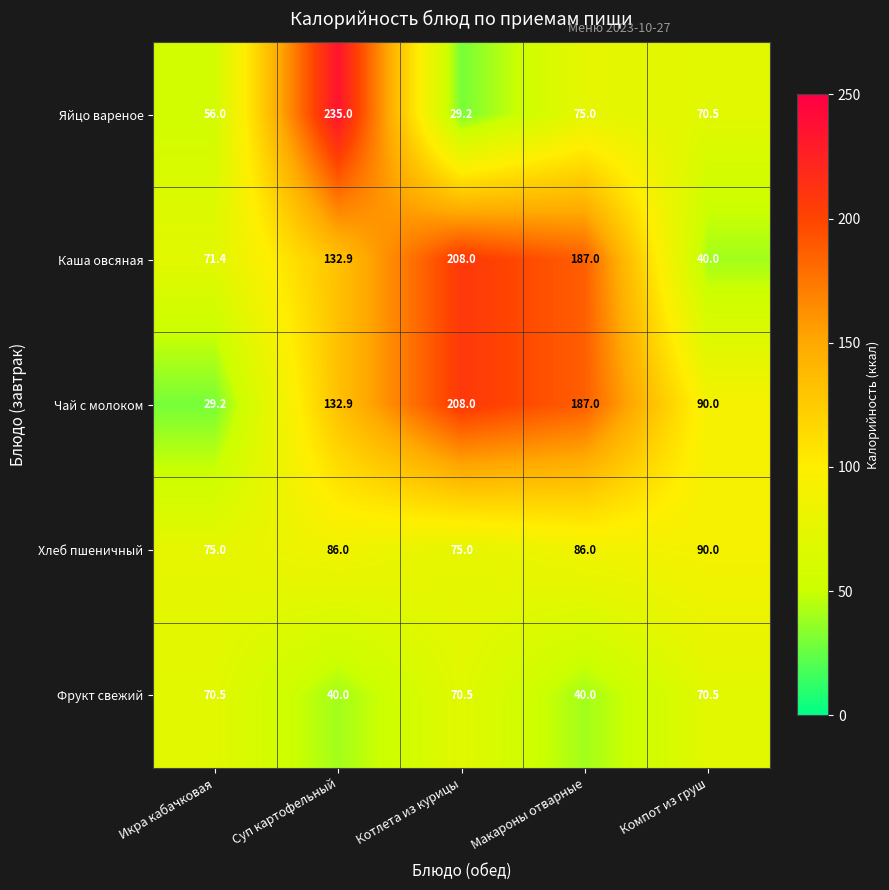

Which series has the widest spread of values?

Яйцо вареное